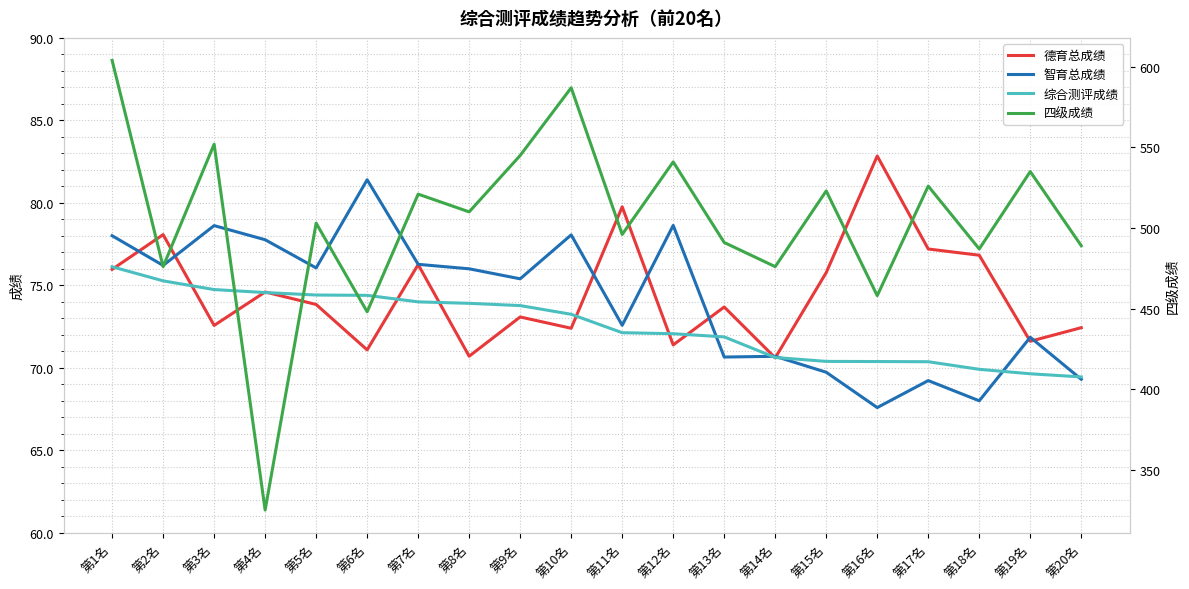

Which series has the widest spread of values?

四级成绩